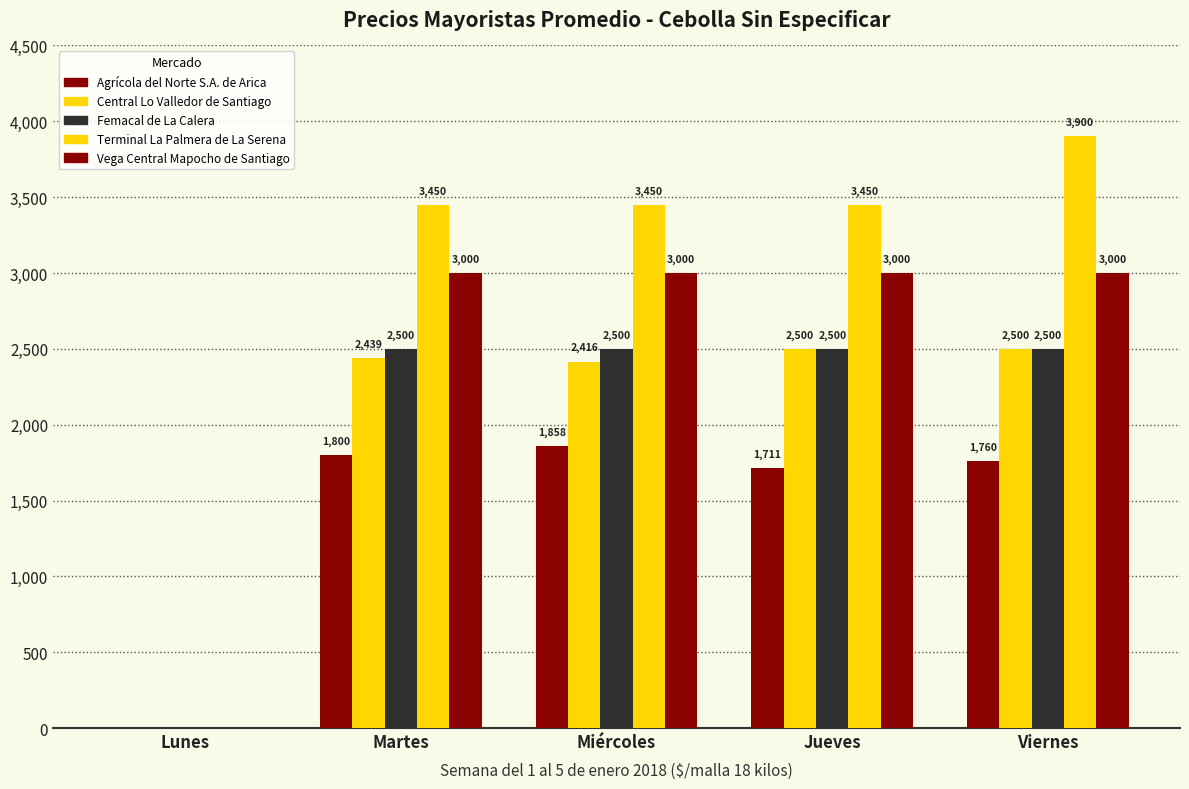

How many groups of bars are there?

5